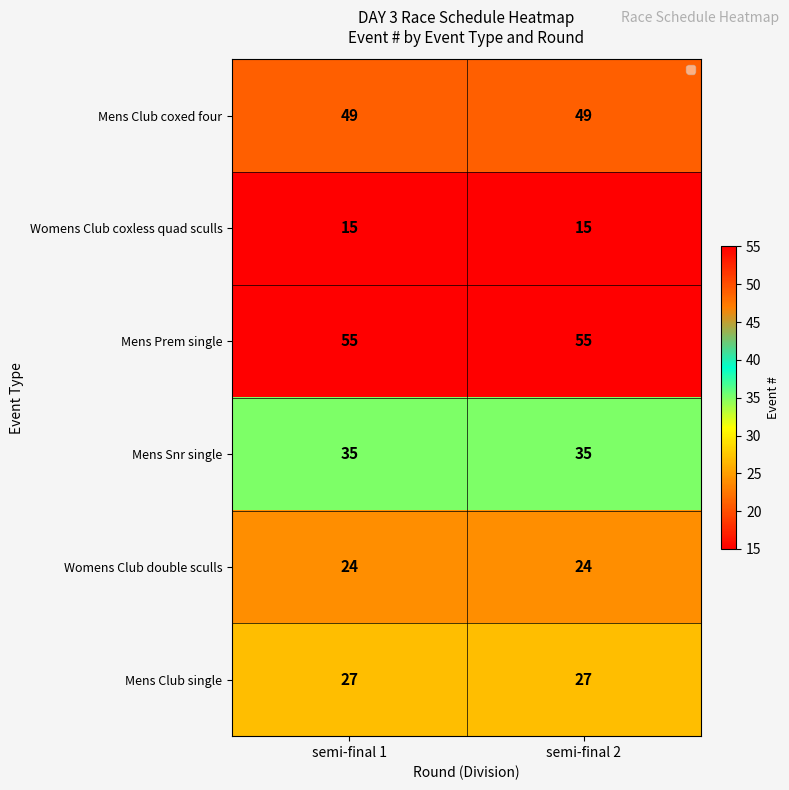

Is the value of Mens Snr single at semi-final 2 greater than the value of Mens Club coxed four at semi-final 2?

No